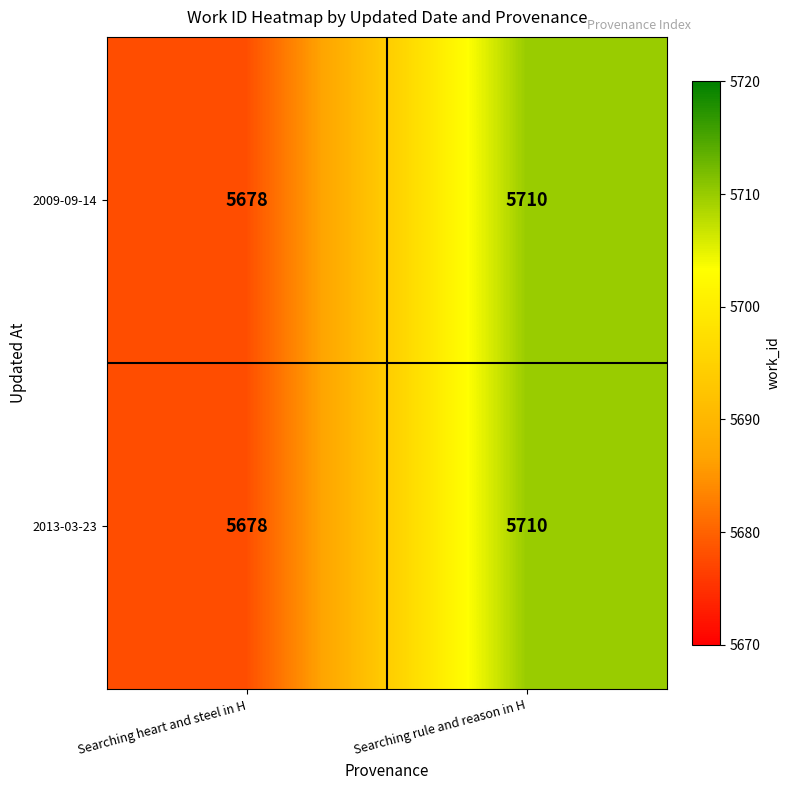

Rank the categories by 2009-09-14 value from highest to lowest.

Searching rule and reason in H, Searching heart and steel in H